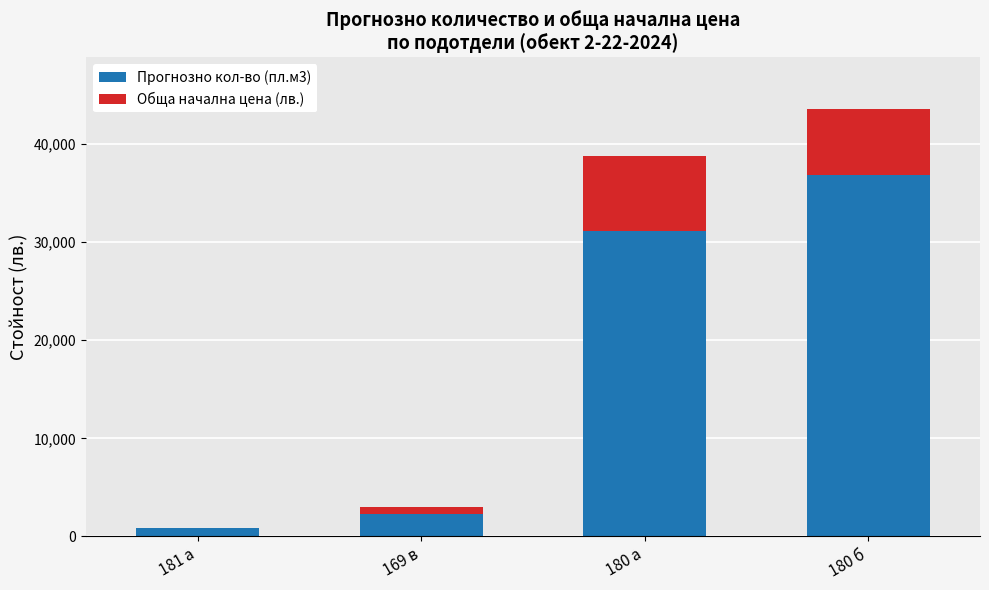

Which category has the highest value in the Прогнозно кол-во (пл.м3) series?

180 б